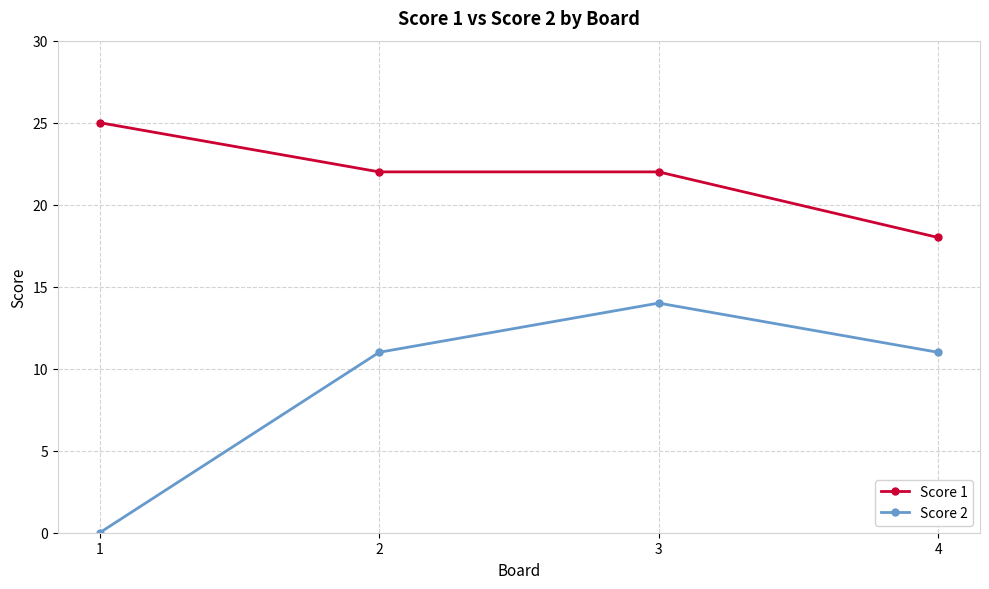

How many data points does each series have?

4